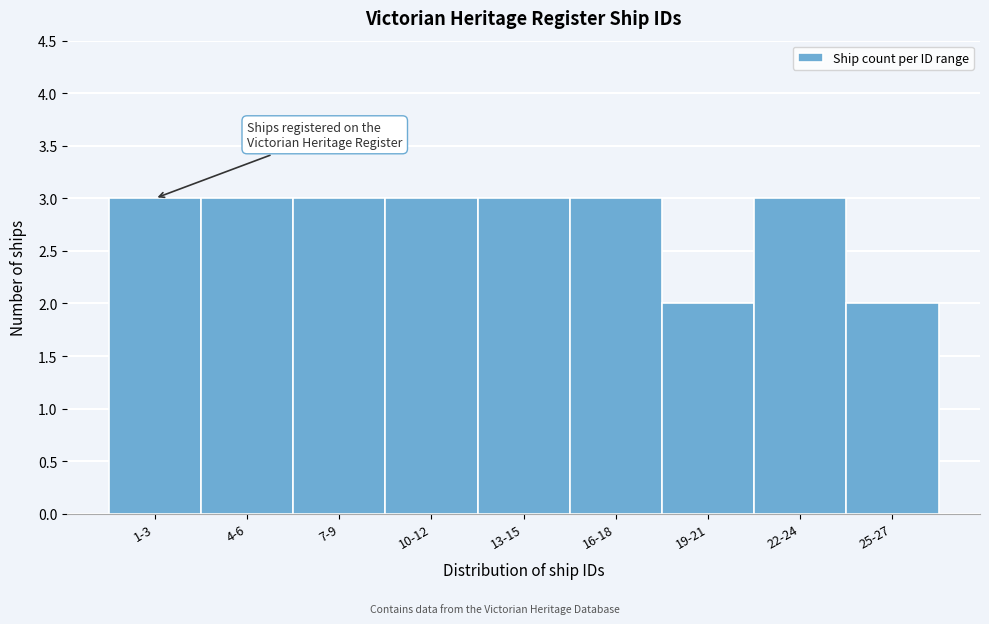

Reading left to right, transcribe all the data shown in this chart.

1-3=3	4-6=3	7-9=3	10-12=3	13-15=3	16-18=3	19-21=2	22-24=3	25-27=2